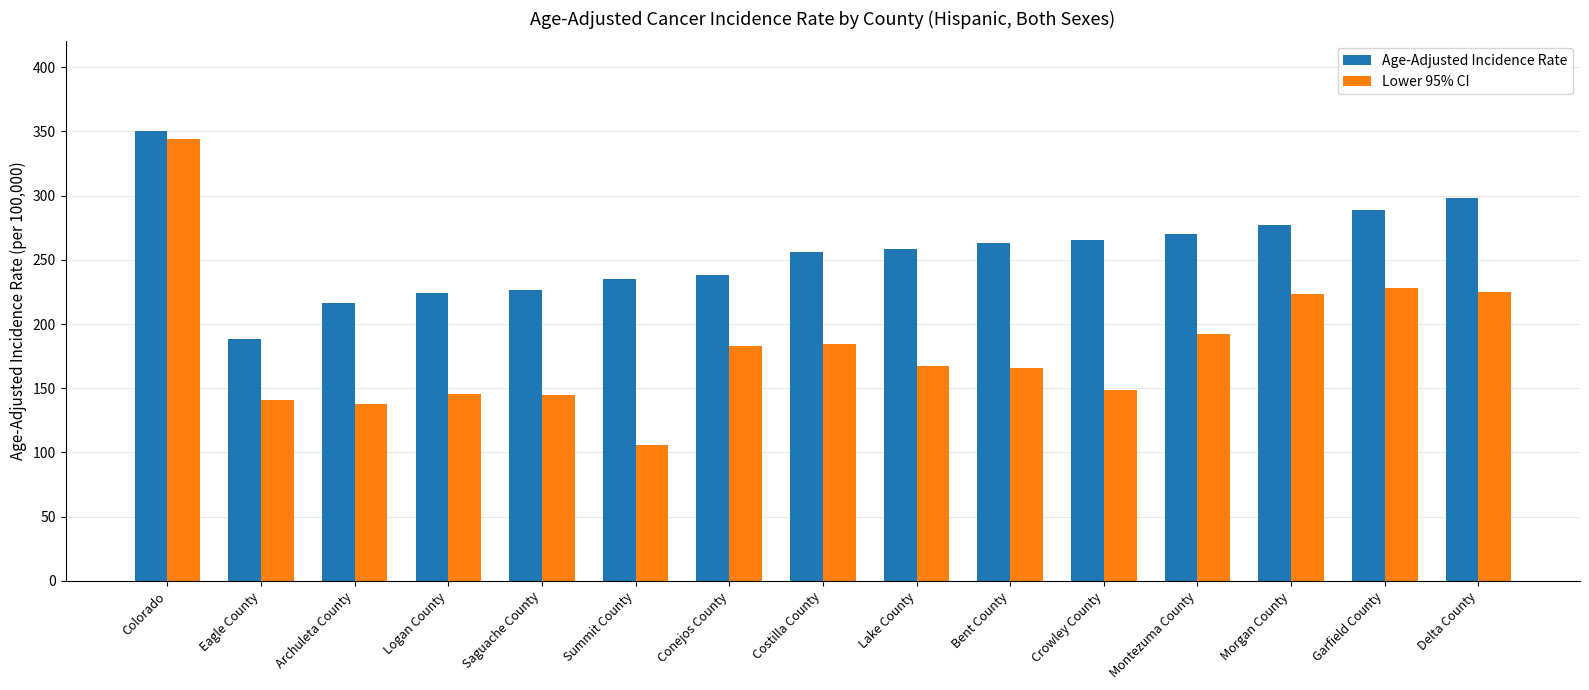

Which series has the largest range (max minus min)?

Lower 95% CI